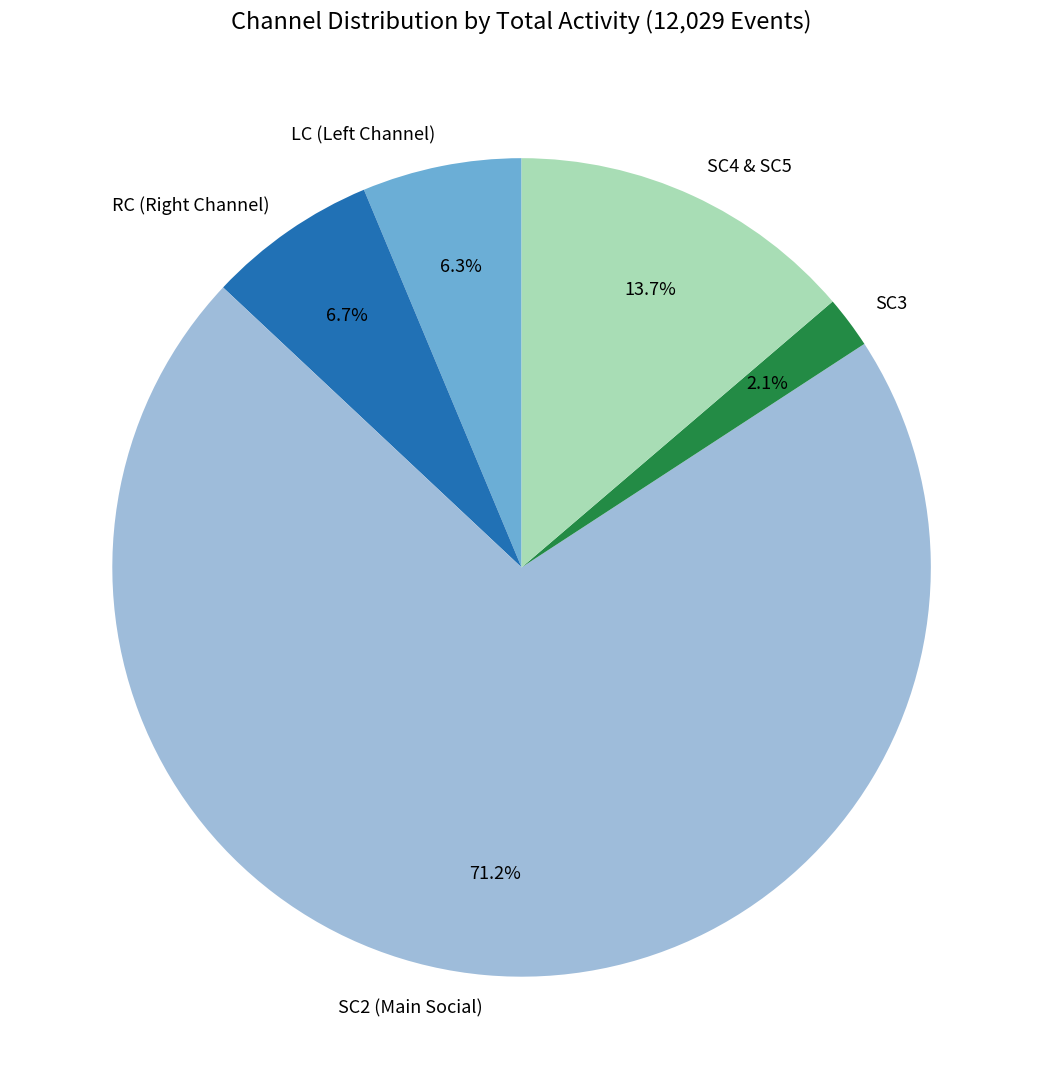

To the nearest percent, what is the average slice percentage?

20%